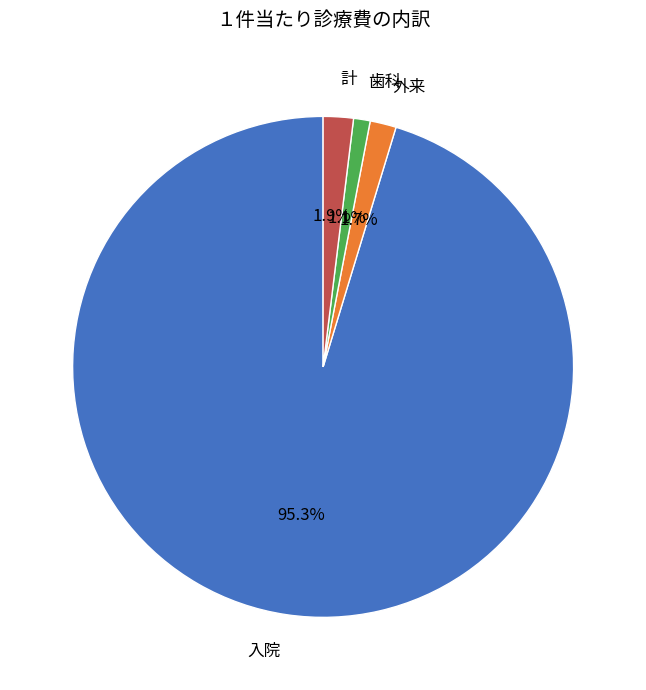

To the nearest percent, what is the combined percentage of 計 and 歯科?

3%